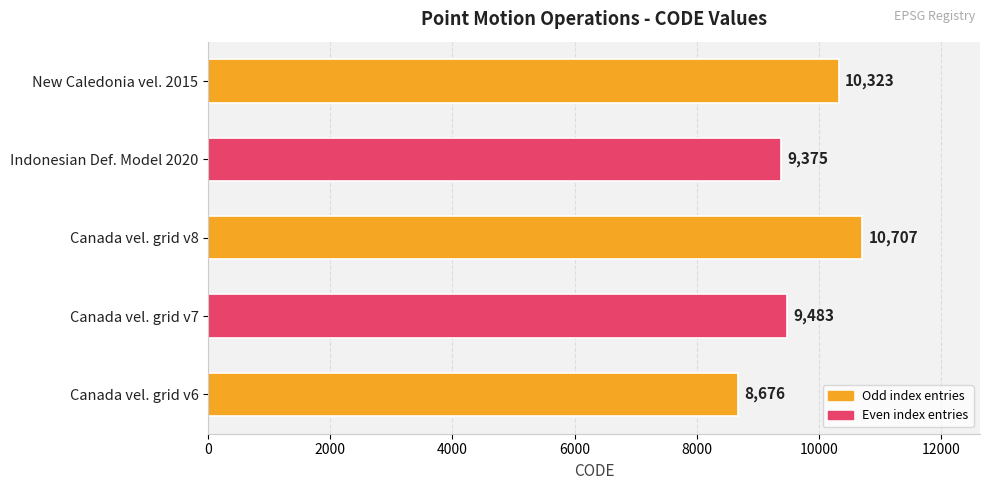

What is the sum of all values?

48564